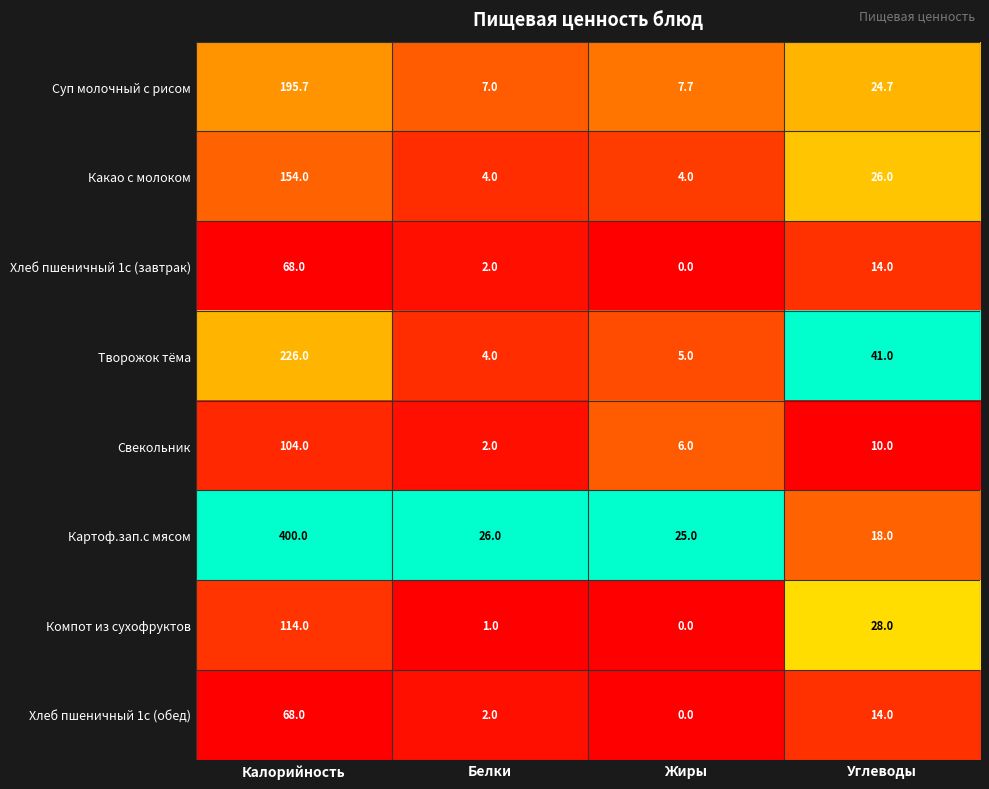

At which category does the chart reach its minimum across all series?

Жиры